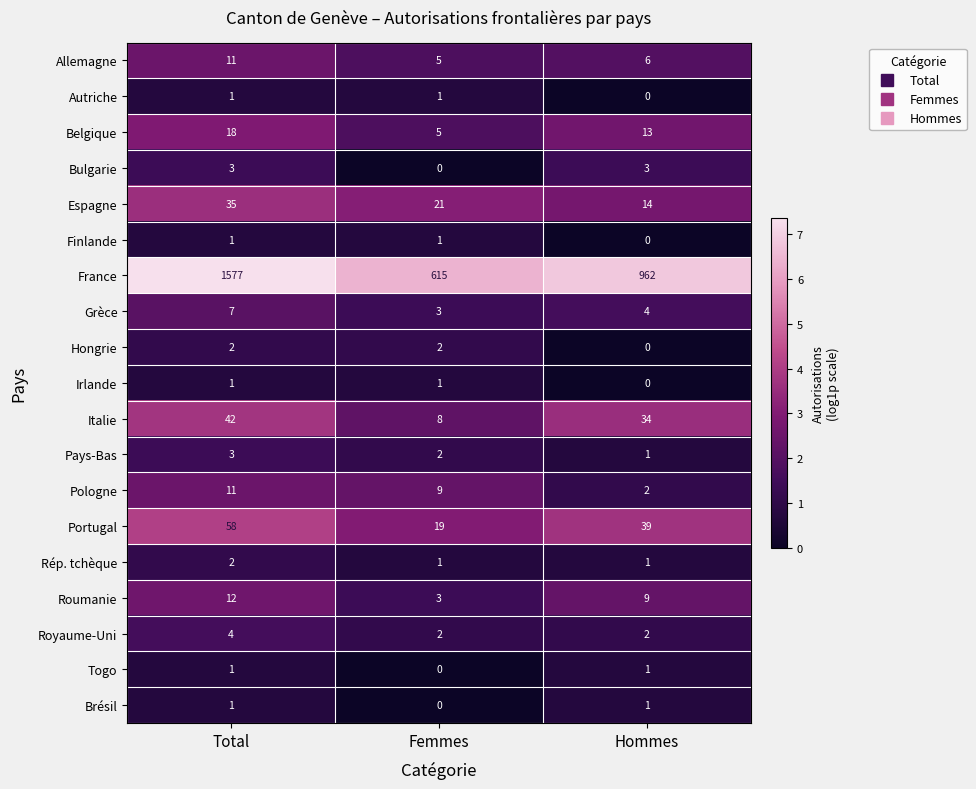

Where is France nearest to the value 1096?

Hommes